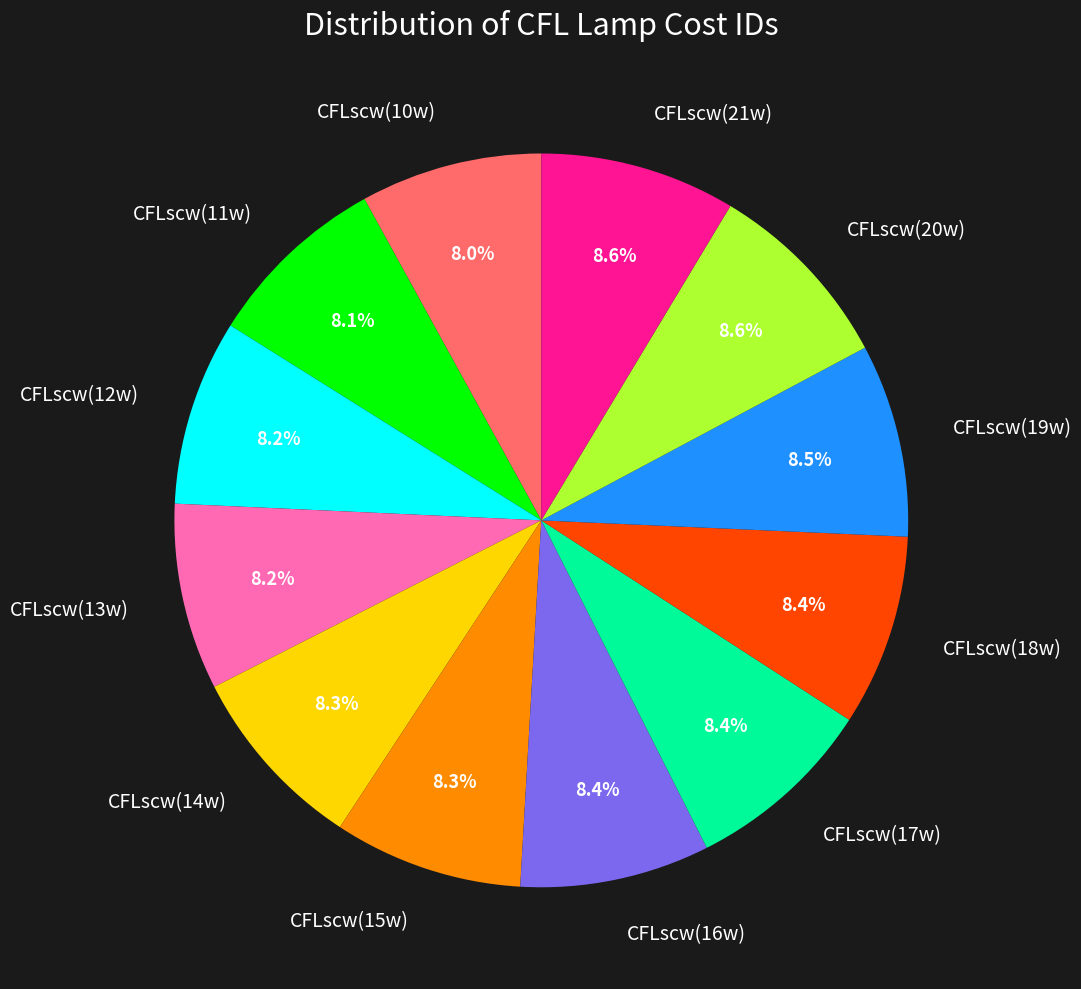

Is the sum of CFLscw(21w) and CFLscw(16w) greater than half?

No